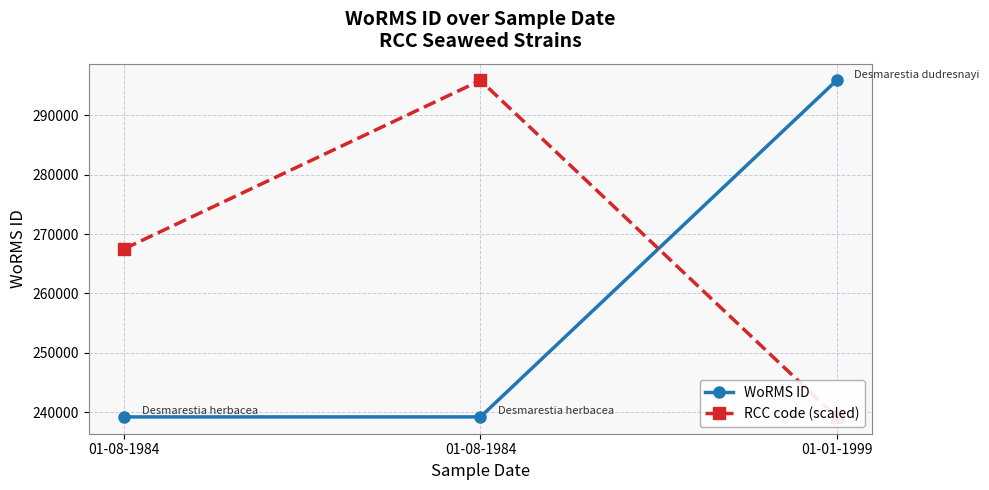

Reading right to left, transcribe all the data shown in this chart.

WoRMS ID: 295864.0	239201.0	239201.0
RCC code (scaled): 239201.0	295864.0	267532.5